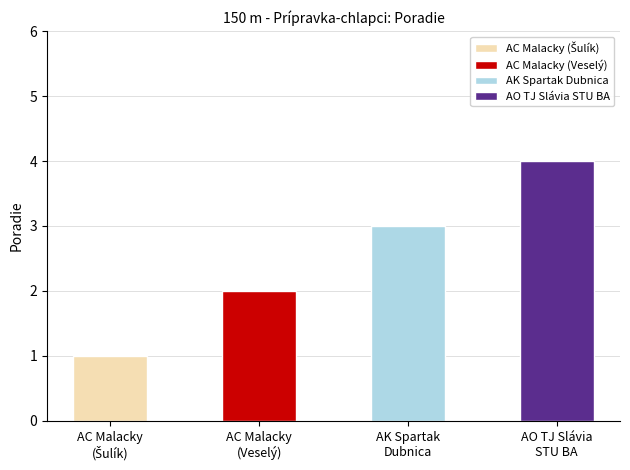

How many data points are less than 3?

2